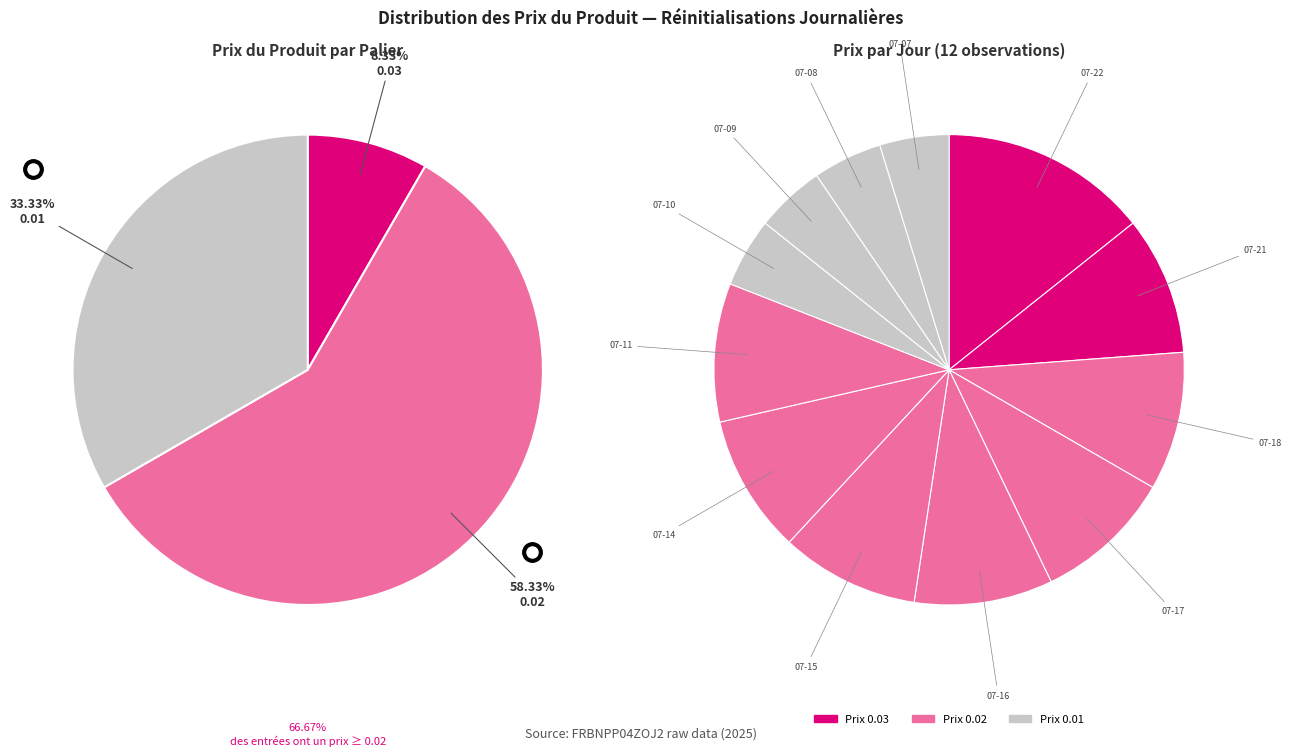

The 2025-07-14 slice represents 10% of the pie. True or false?

True